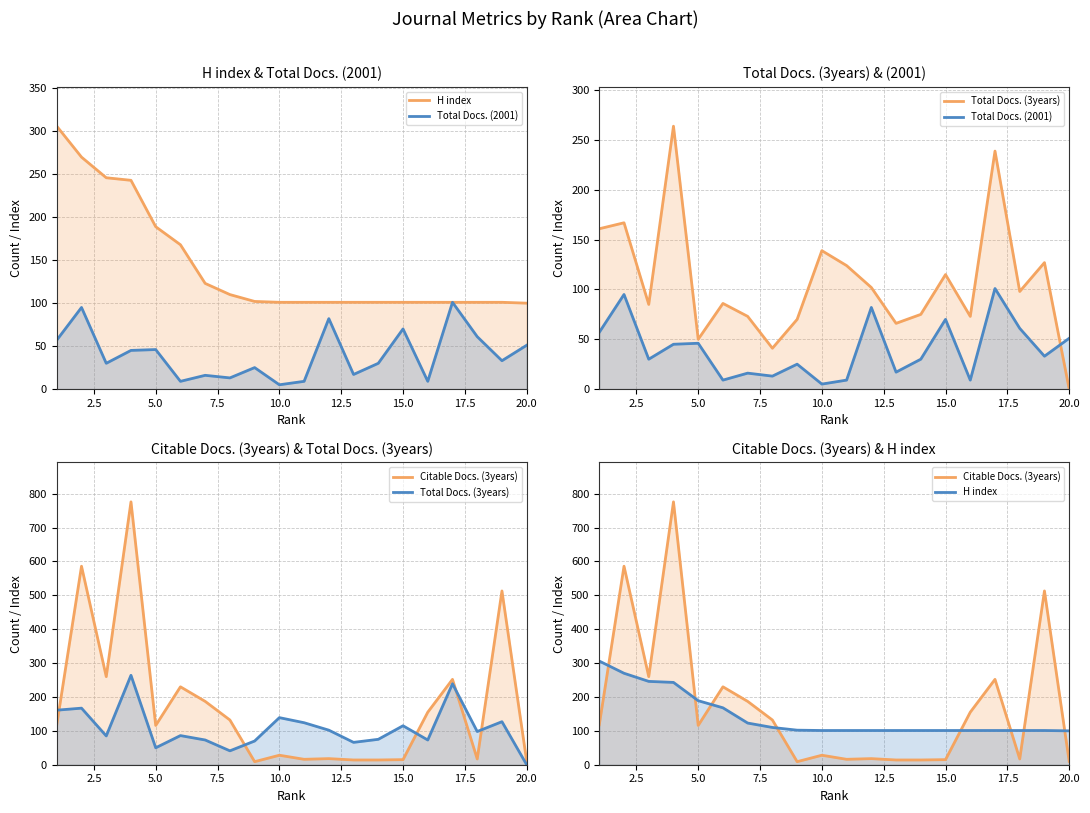

True or false: Total Docs. (2001) and Total Docs. (3years) cross at least once.

True